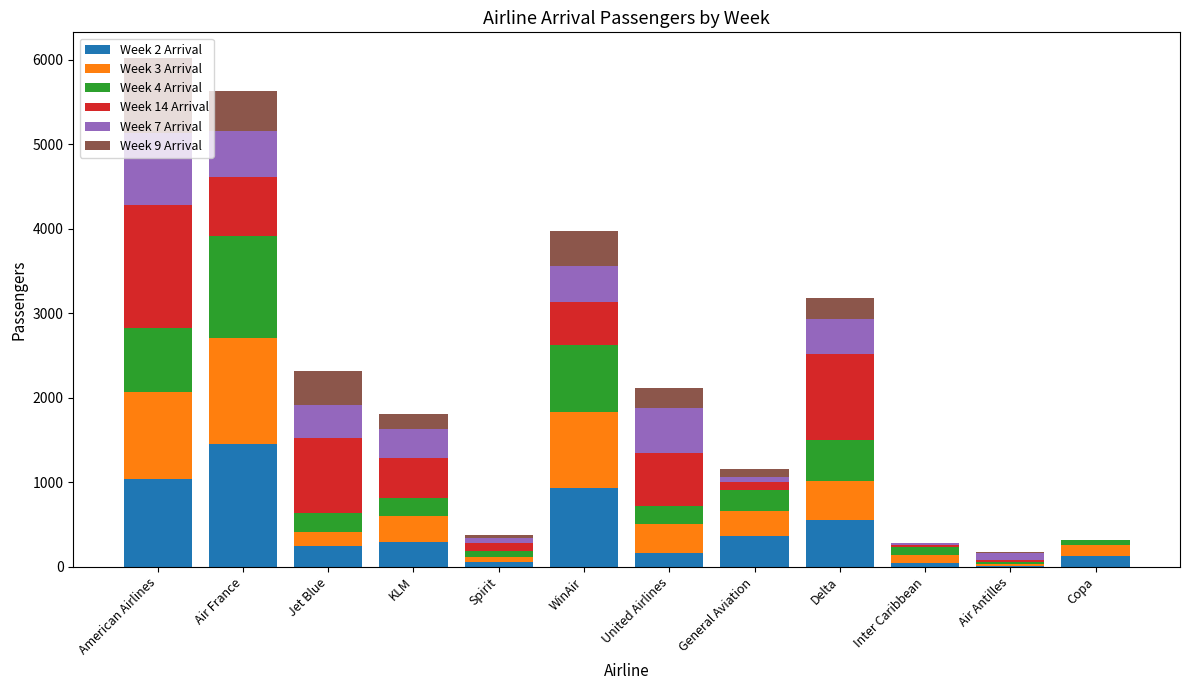

What is the total value across all series at Delta?

3178